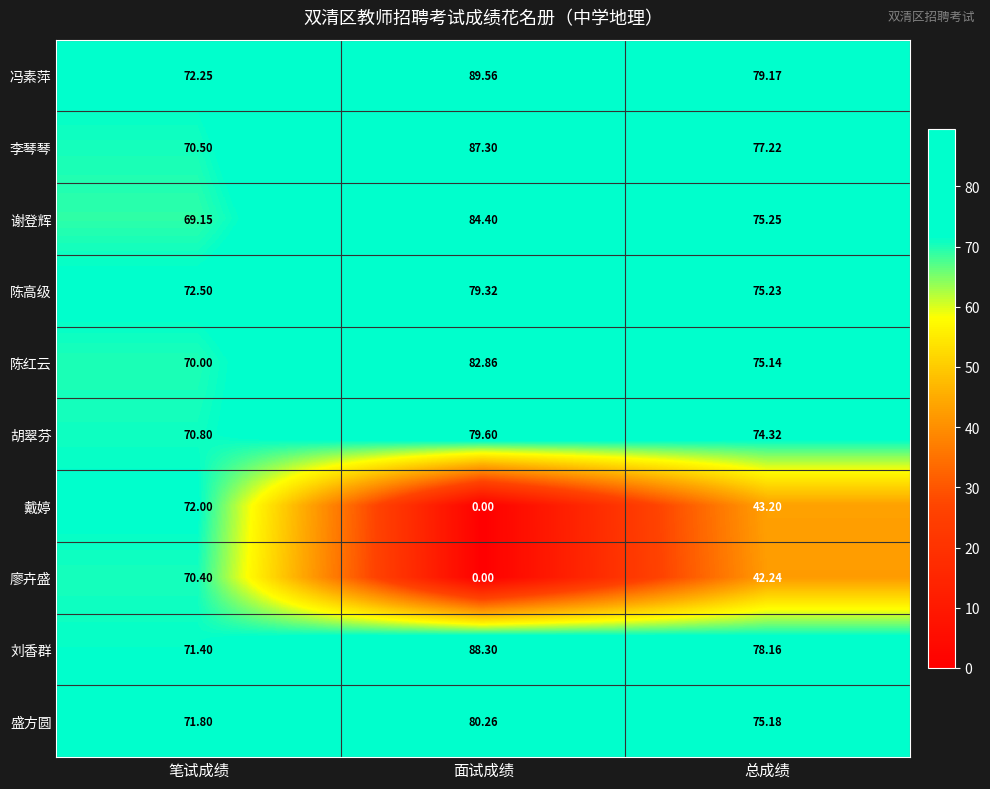

At which category is the sum across all series the highest?

笔试成绩